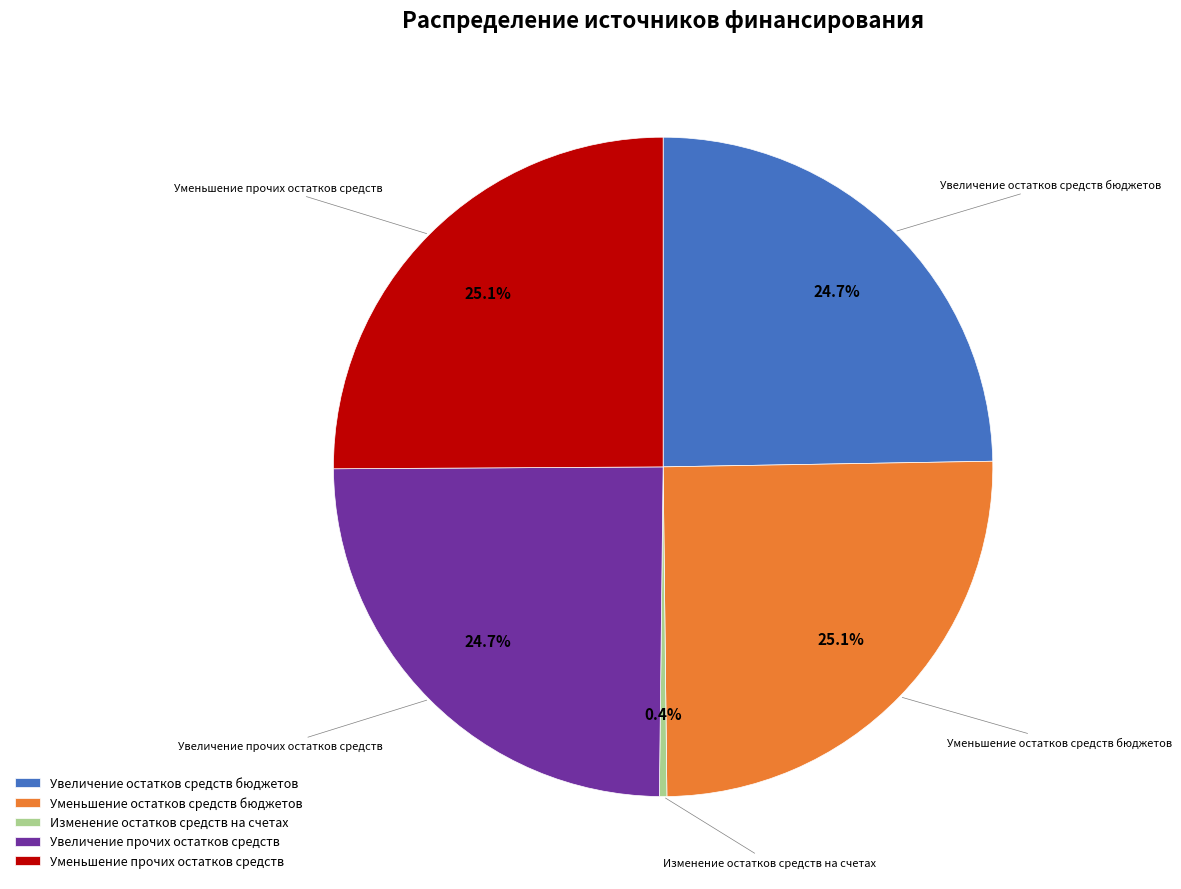

Approximately how many times larger is the value at Увеличение прочих остатков средств compared to Увеличение остатков средств бюджетов?

1.0